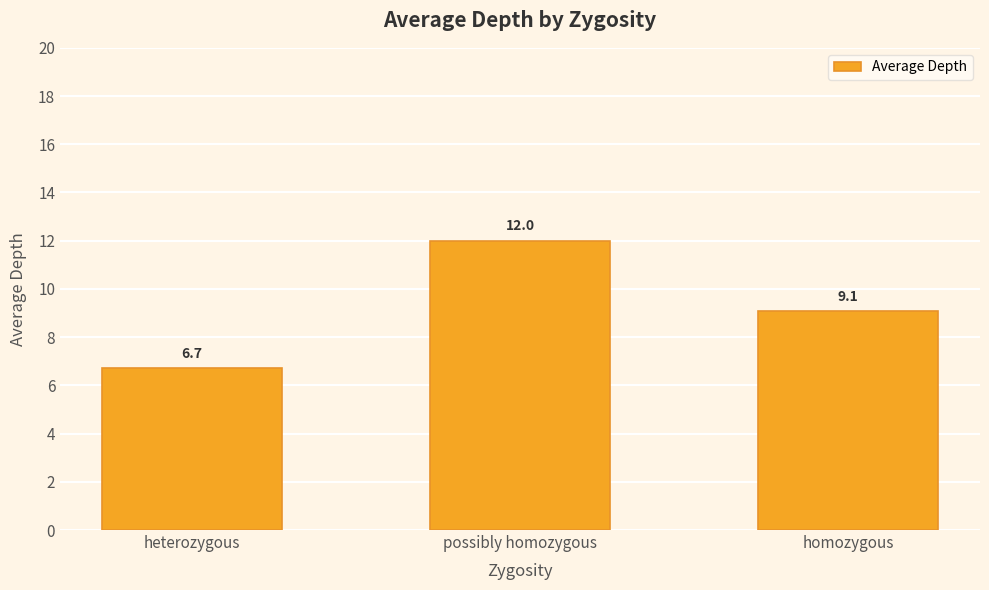

What is the sum of the values at possibly homozygous and heterozygous?

18.7